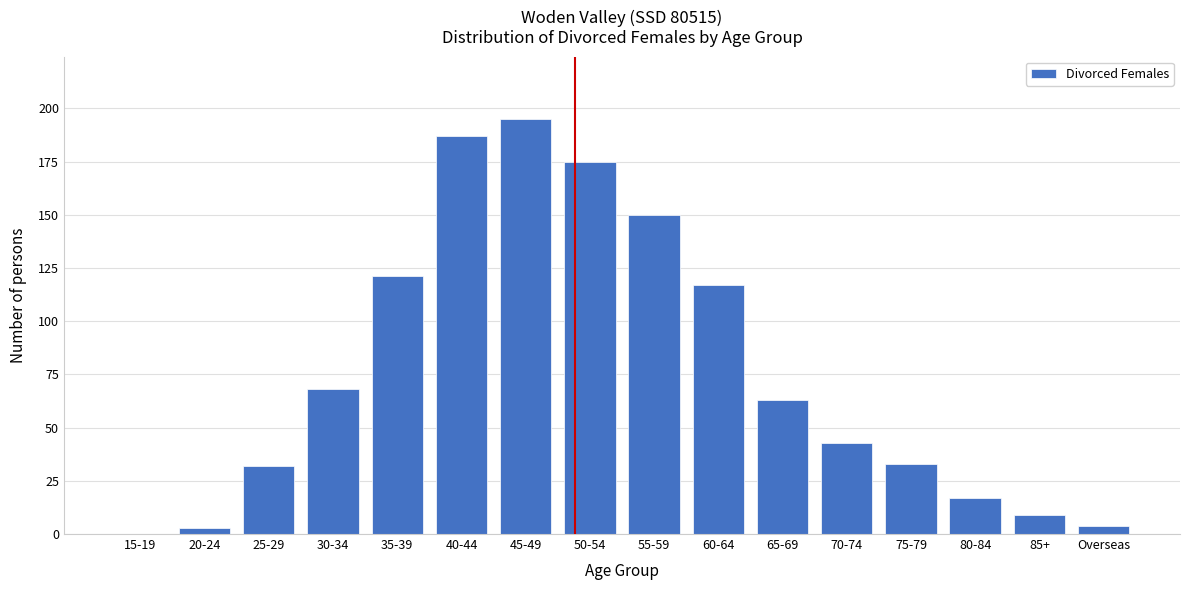

Reading left to right, transcribe all the data shown in this chart.

15-19=0	20-24=3	25-29=32	30-34=68	35-39=121	40-44=187	45-49=195	50-54=175	55-59=150	60-64=117	65-69=63	70-74=43	75-79=33	80-84=17	85+=9	Overseas=4